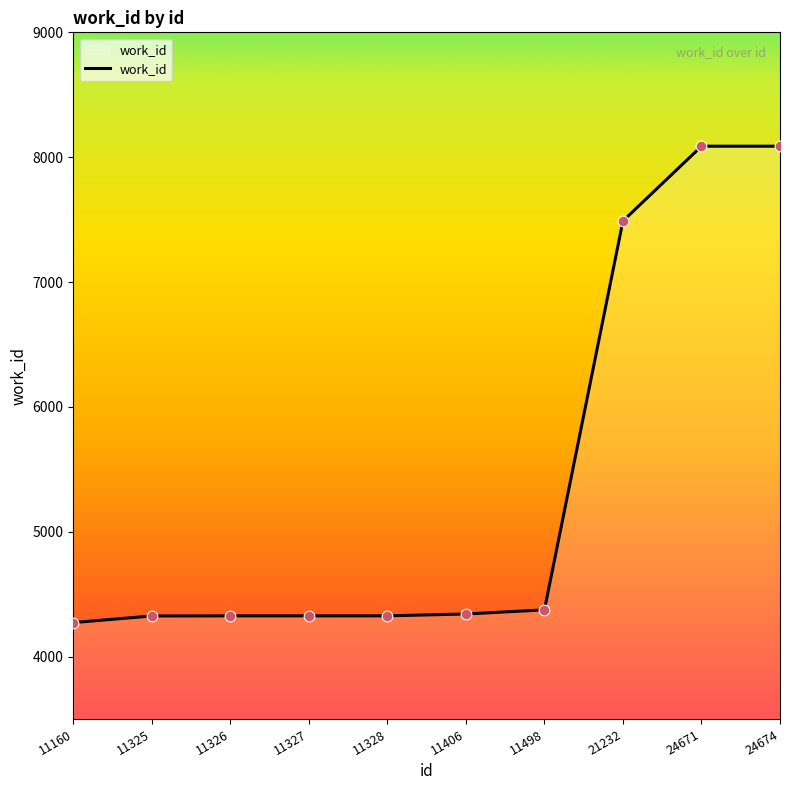

What is the change in value from 11327 to 11406?

+15